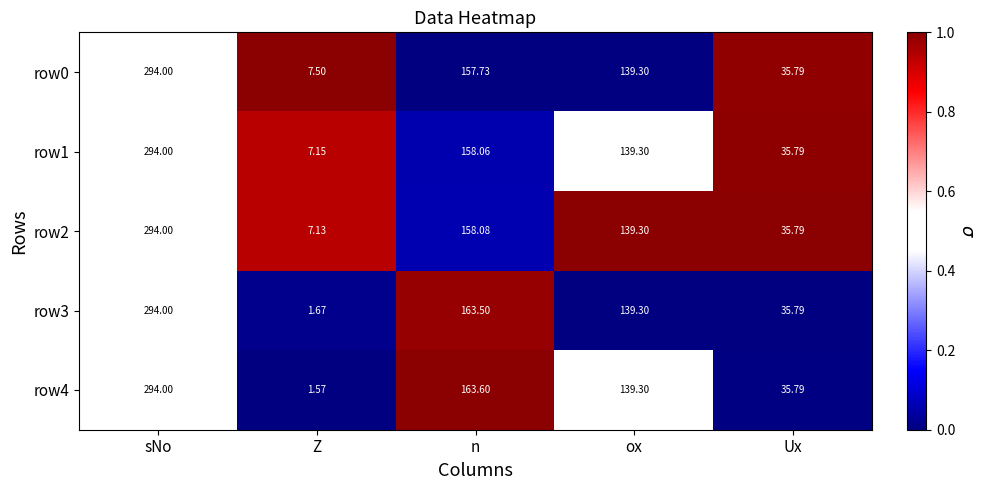

At which label does row2 first exceed 139?

sNo